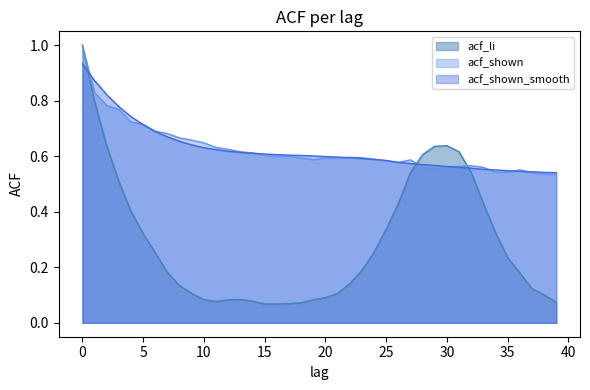

Where do acf_shown and acf_li first cross each other?

27 and 28